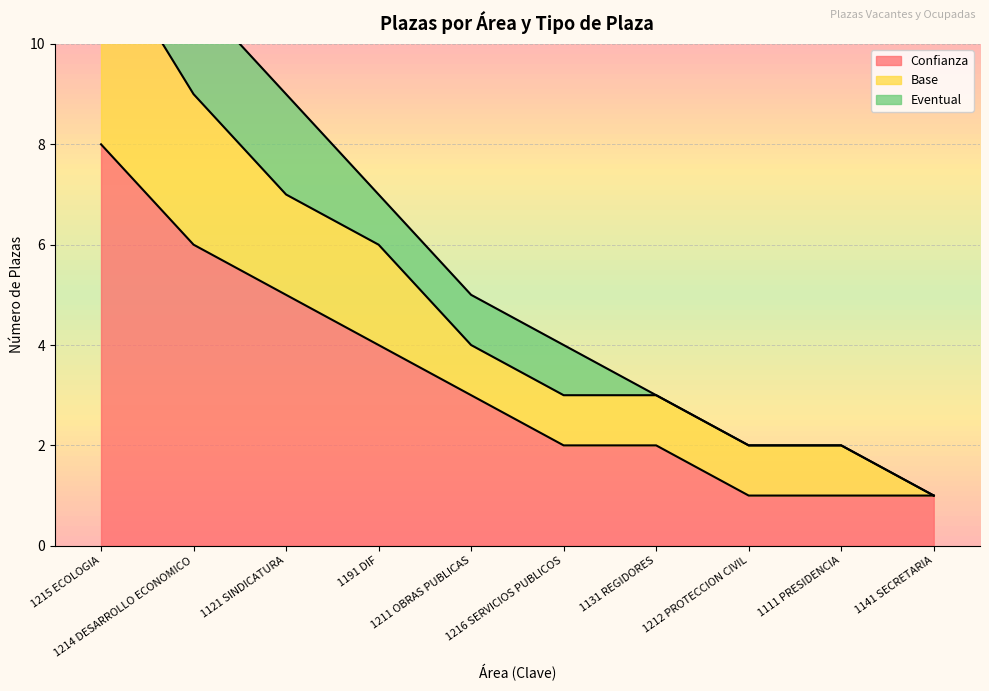

Rank the series at 1216 SERVICIOS PUBLICOS from highest to lowest value.

Confianza, Base, Eventual